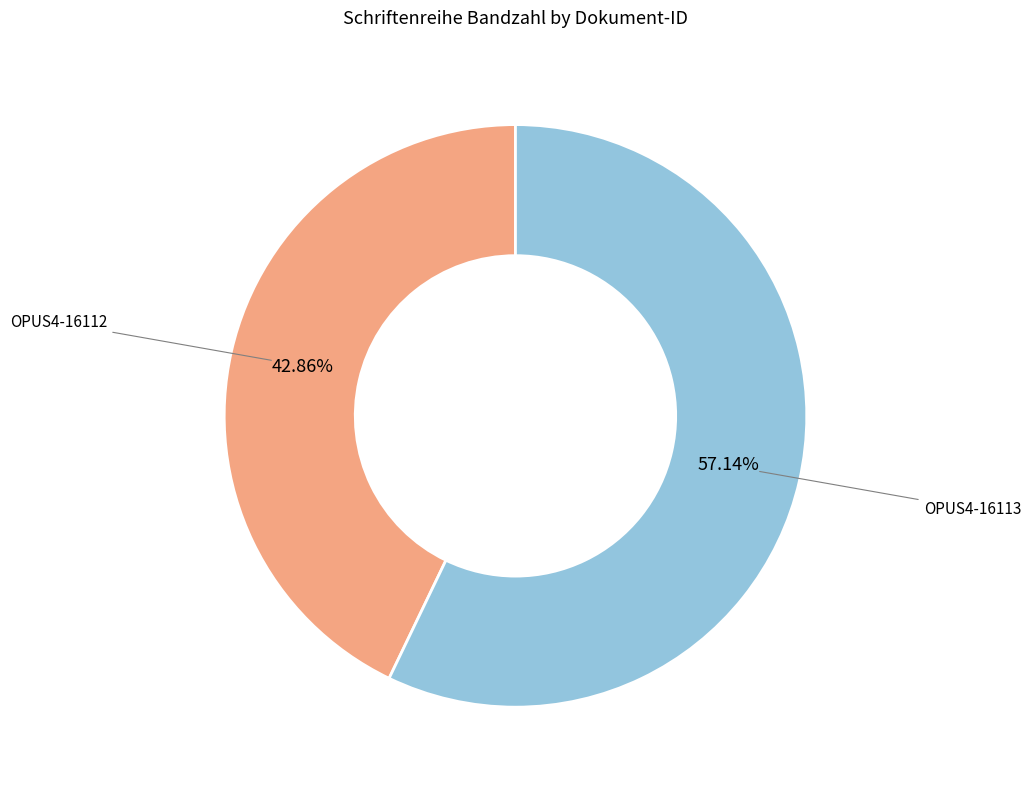

To the nearest percent, what is the average slice percentage?

50%